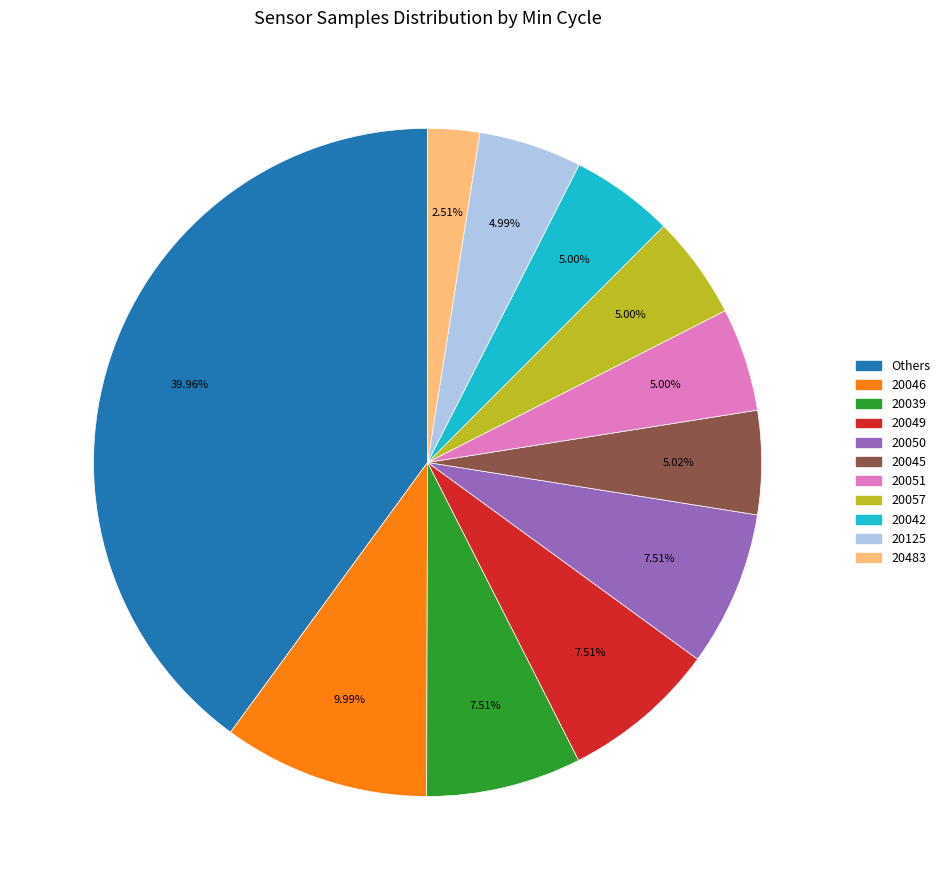

To the nearest percent, what is the average slice percentage?

9%